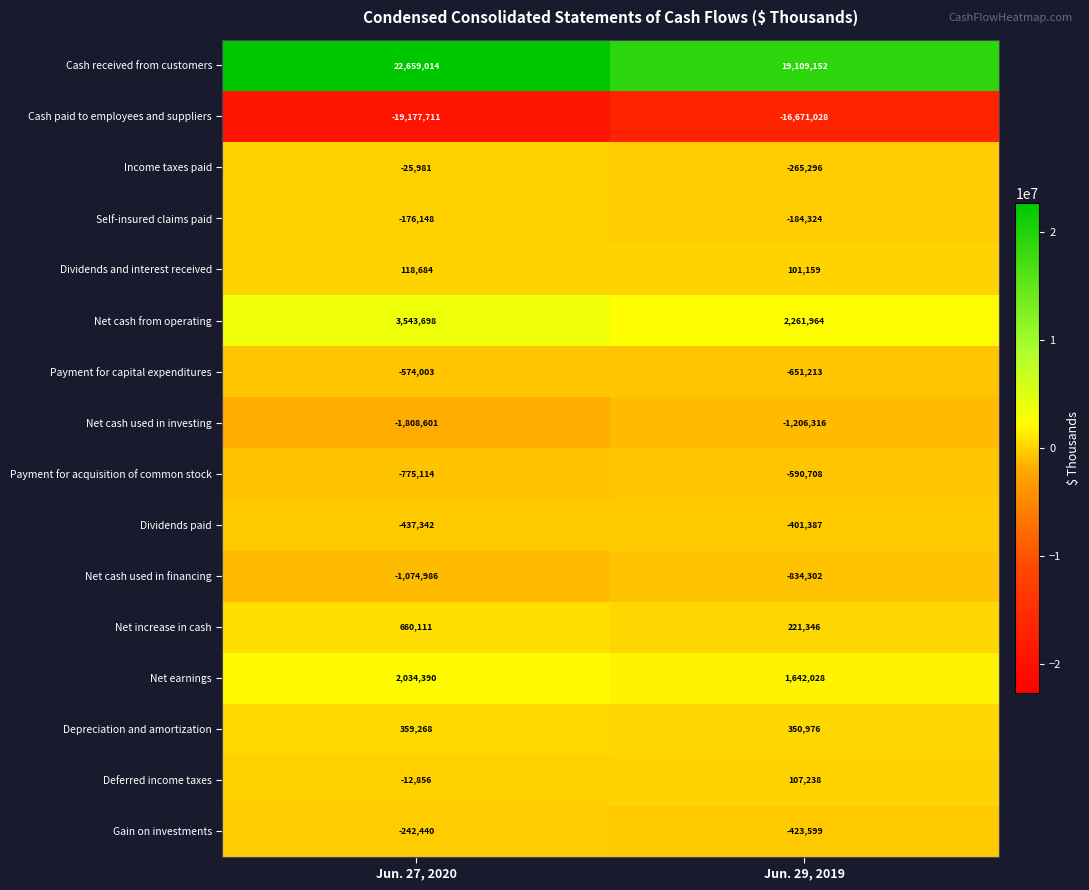

What is the greatest value displayed?

22659014